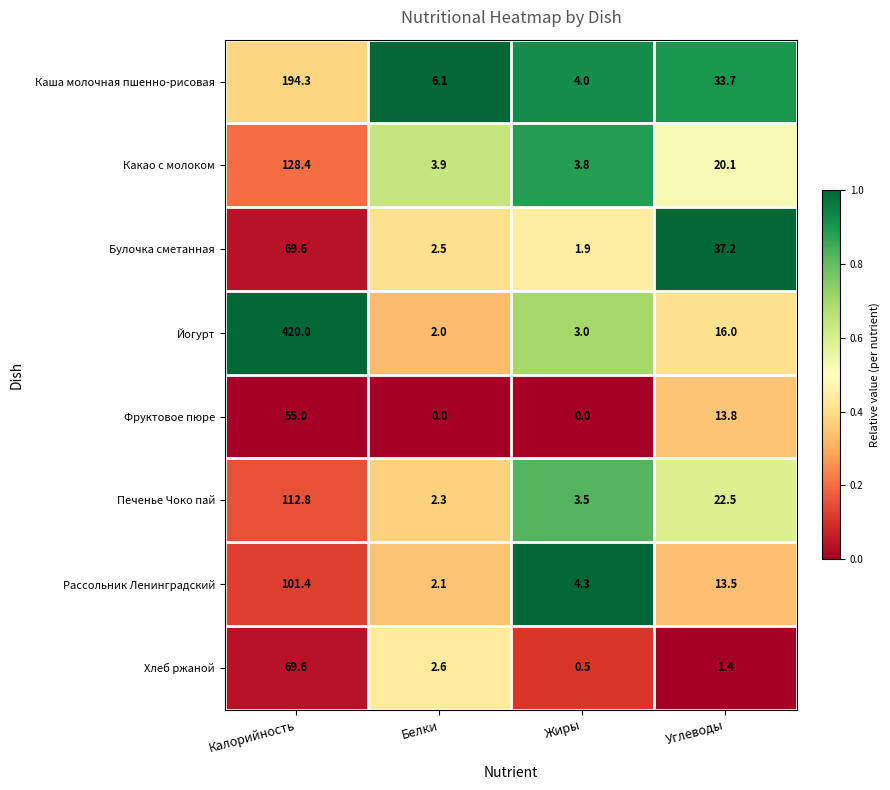

Is the value of Йогурт at Жиры greater than the value of Каша молочная пшенно-рисовая at Калорийность?

No